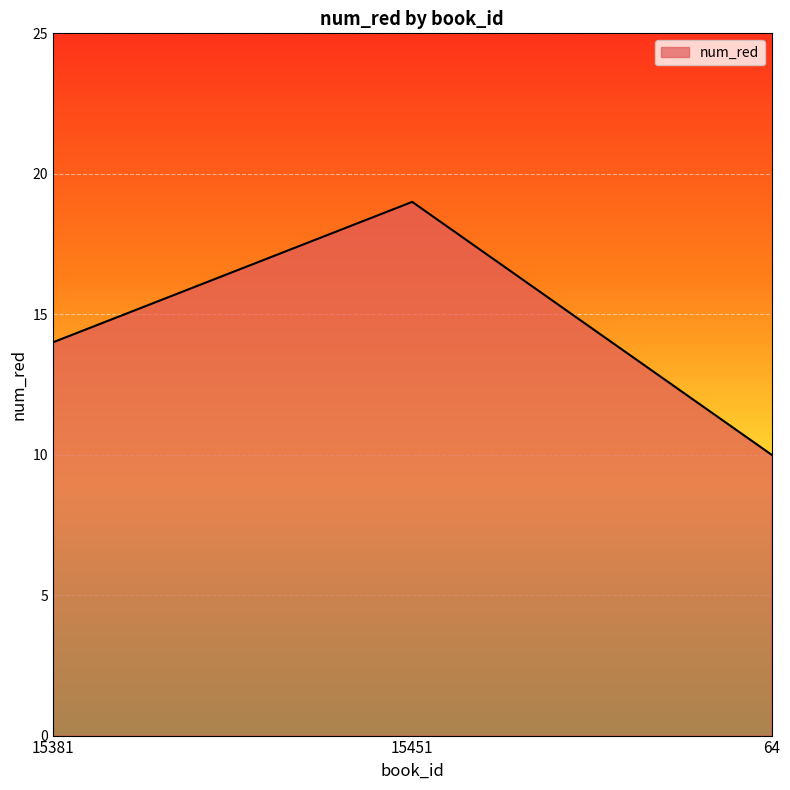

What position from the right is 15381?

3